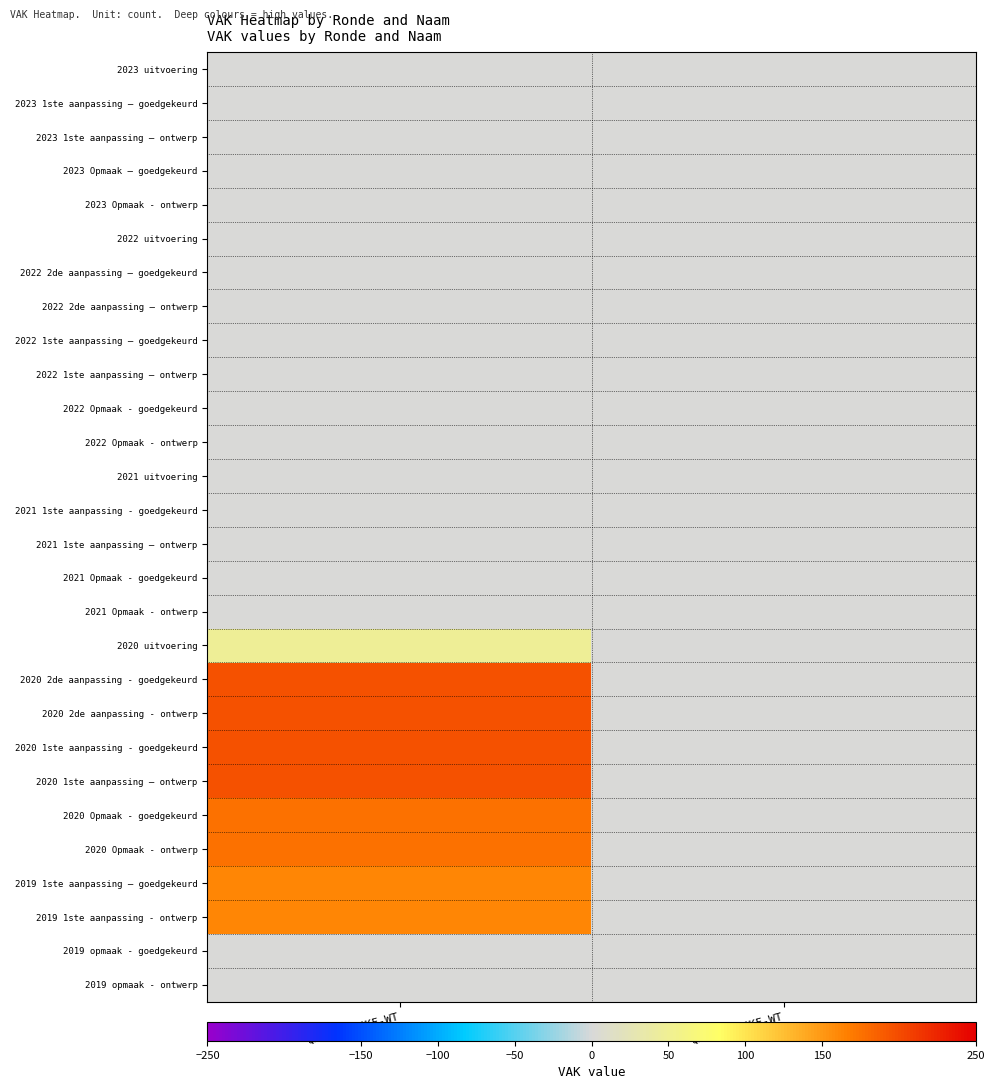

Which has a higher value, QB0-1QEE4KF-WT or QB0-1QEB4KF-WT?

QB0-1QEE4KF-WT